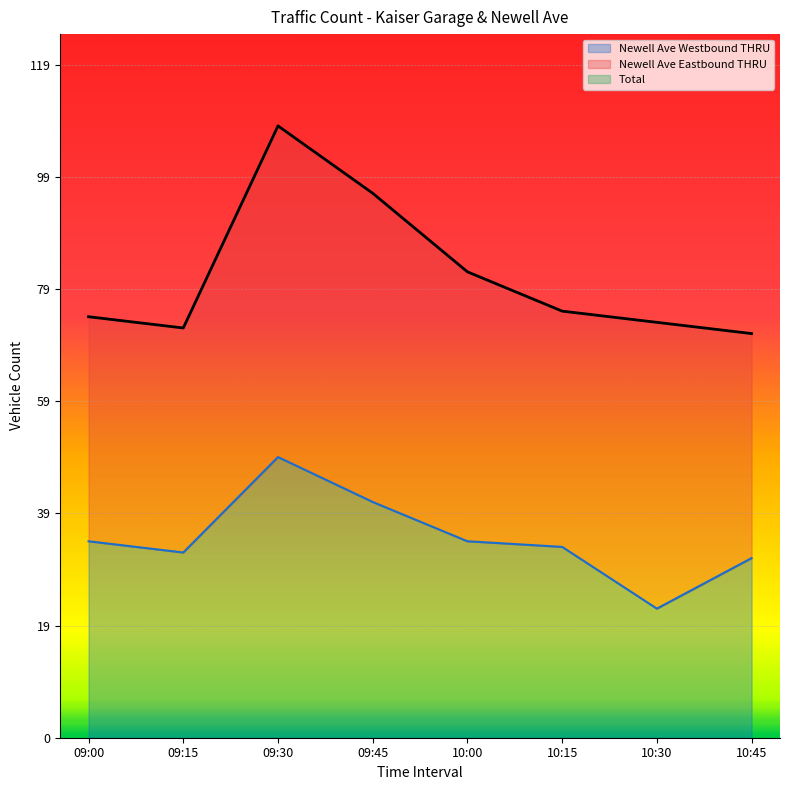

Reading left to right, what are all the values shown in this chart?

Newell Ave Westbound THRU: 09:00=35	09:15=33	09:30=50	09:45=42	10:00=35	10:15=34	10:30=23	10:45=32
Total: 09:00=75	09:15=73	09:30=109	09:45=97	10:00=83	10:15=76	10:30=74	10:45=72